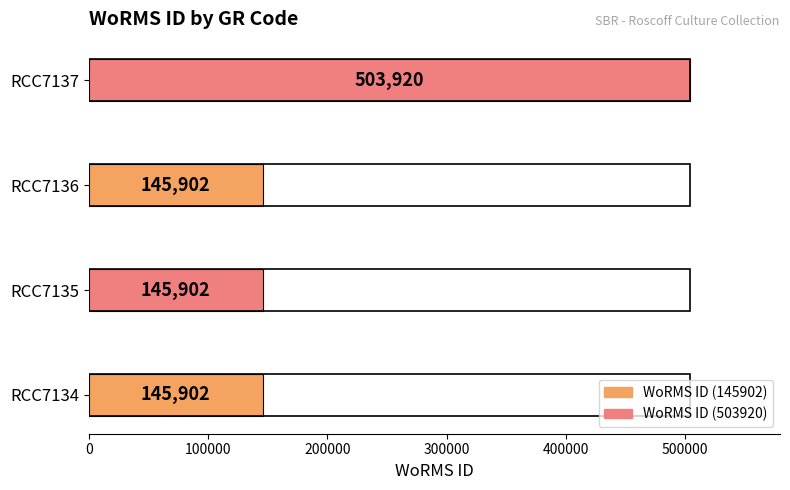

What is the difference between the maximum and minimum values?

358018